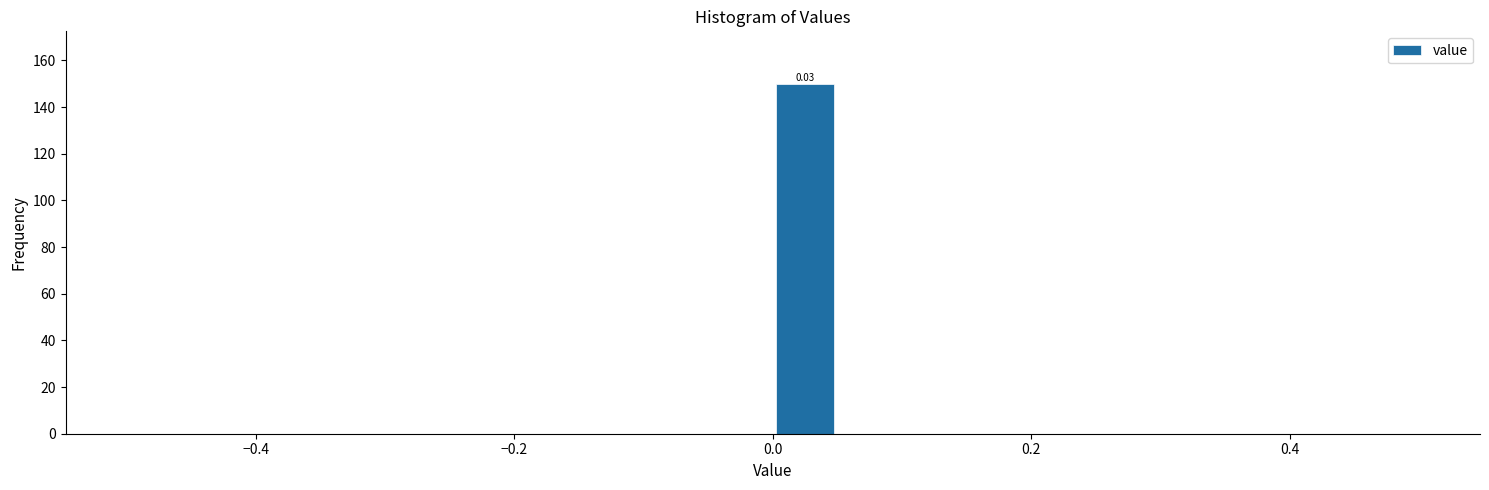

Around what value on the x-axis is the tallest bar? Give the approximate position of its centre, as read against the axis.

0.02